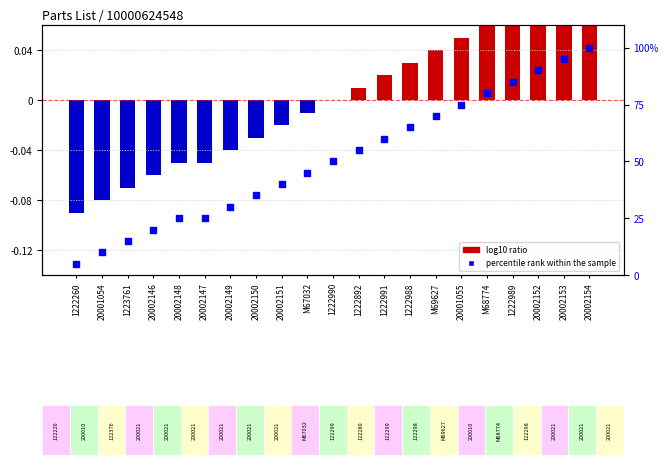

Which series has the largest total across all categories?

percentile rank within the sample